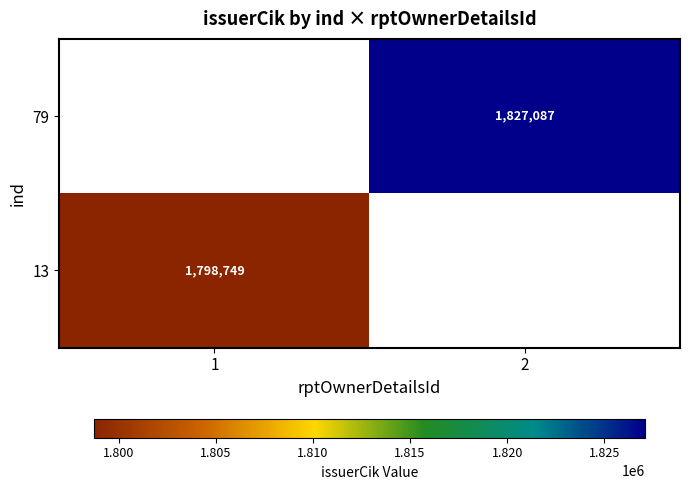

Is the value of 79 at 2 greater than the value of 13 at 1?

Yes